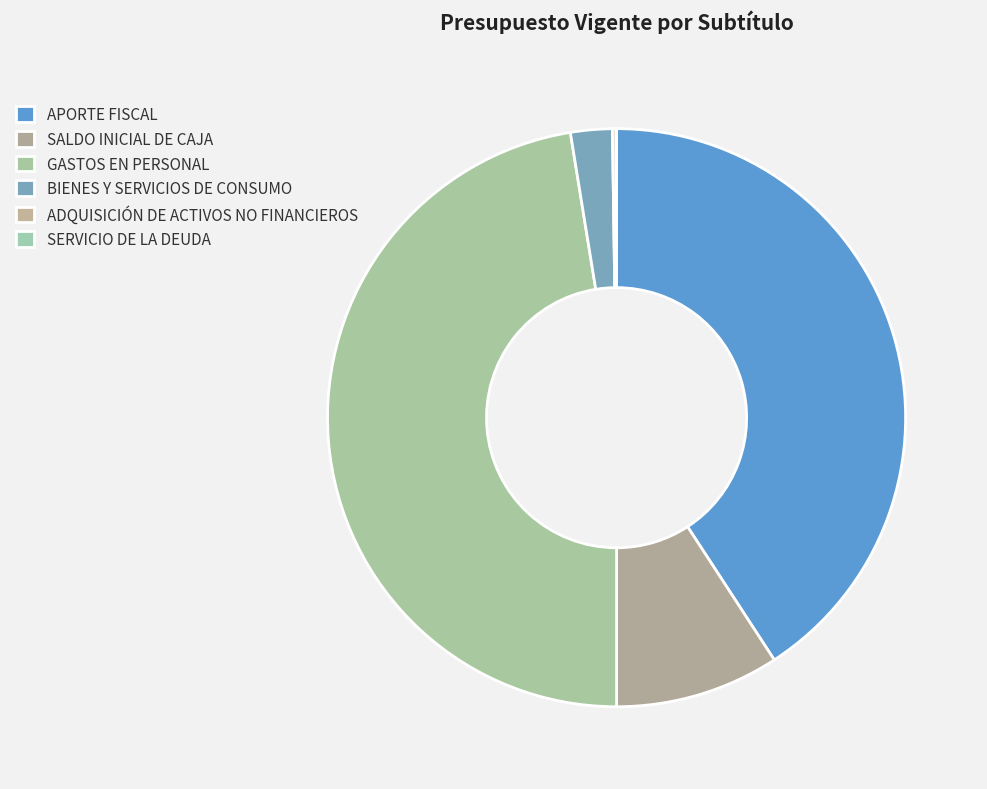

Between SALDO INICIAL DE CAJA and GASTOS EN PERSONAL, which is larger?

GASTOS EN PERSONAL